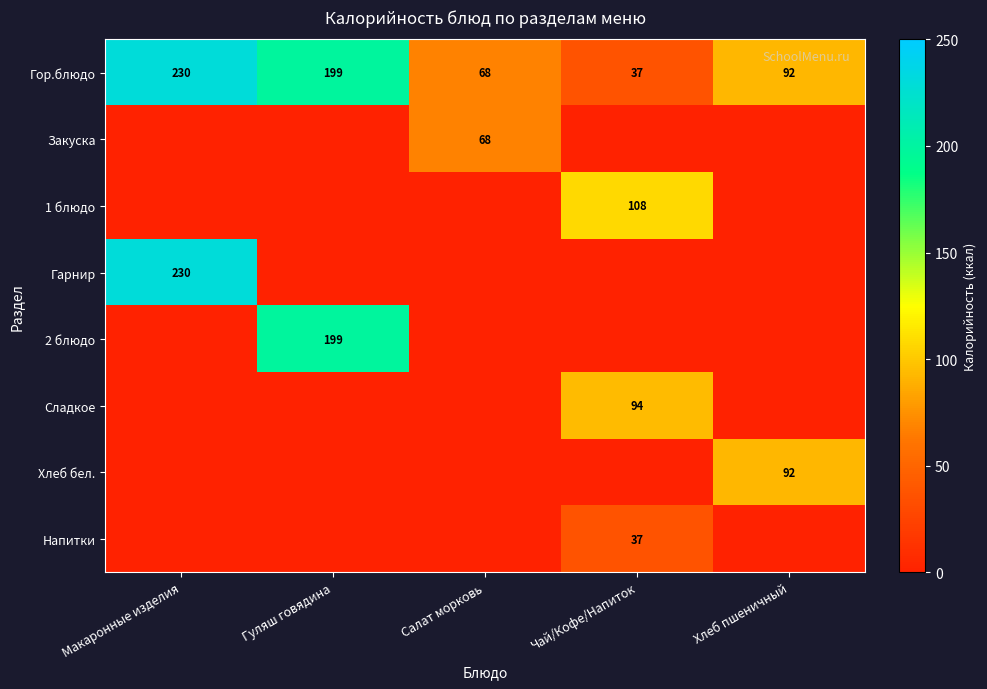

How many distinct data groups are displayed?

8